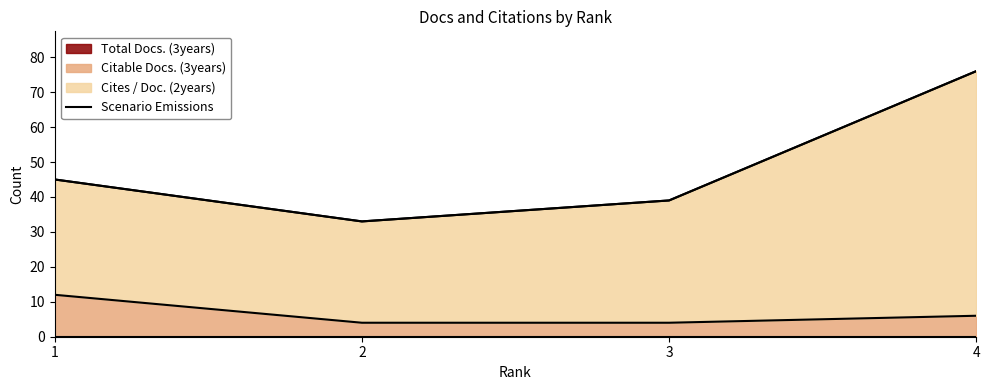

How many points are lower than both their immediate neighbors (excluding endpoints)?

1